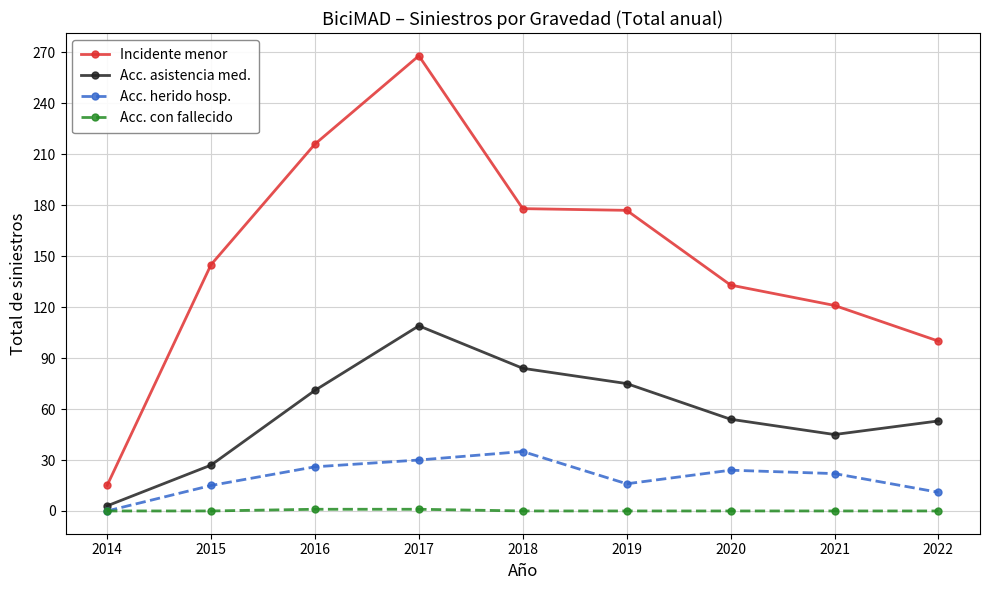

How many distinct data groups are displayed?

4